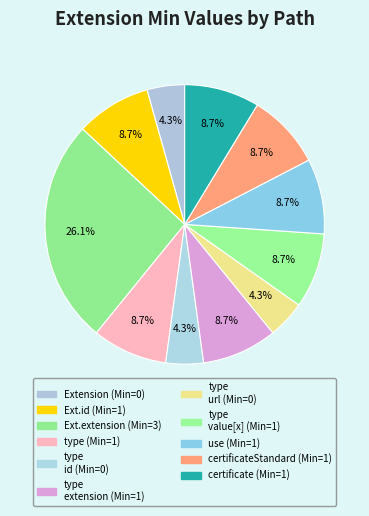

How many segments does this pie chart have?

11